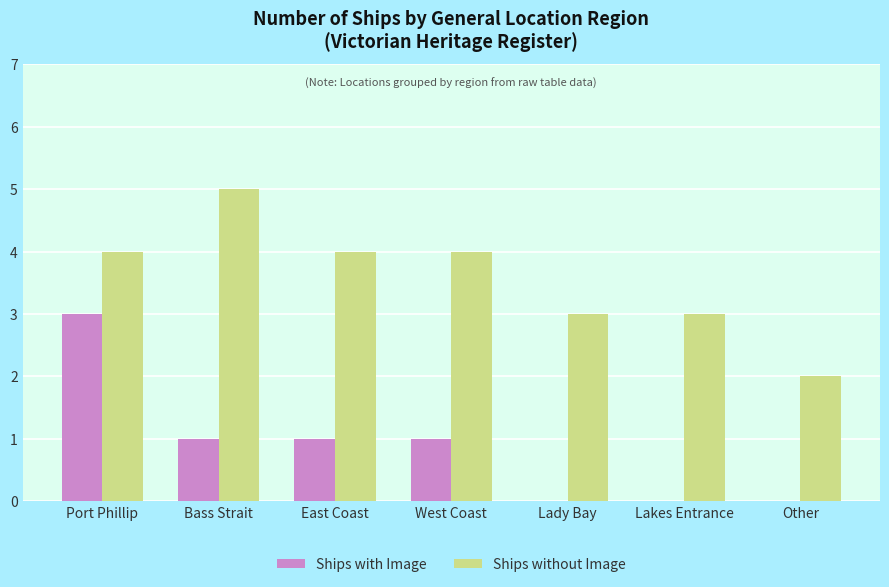

What is the sum of all Ships without Image values?

25